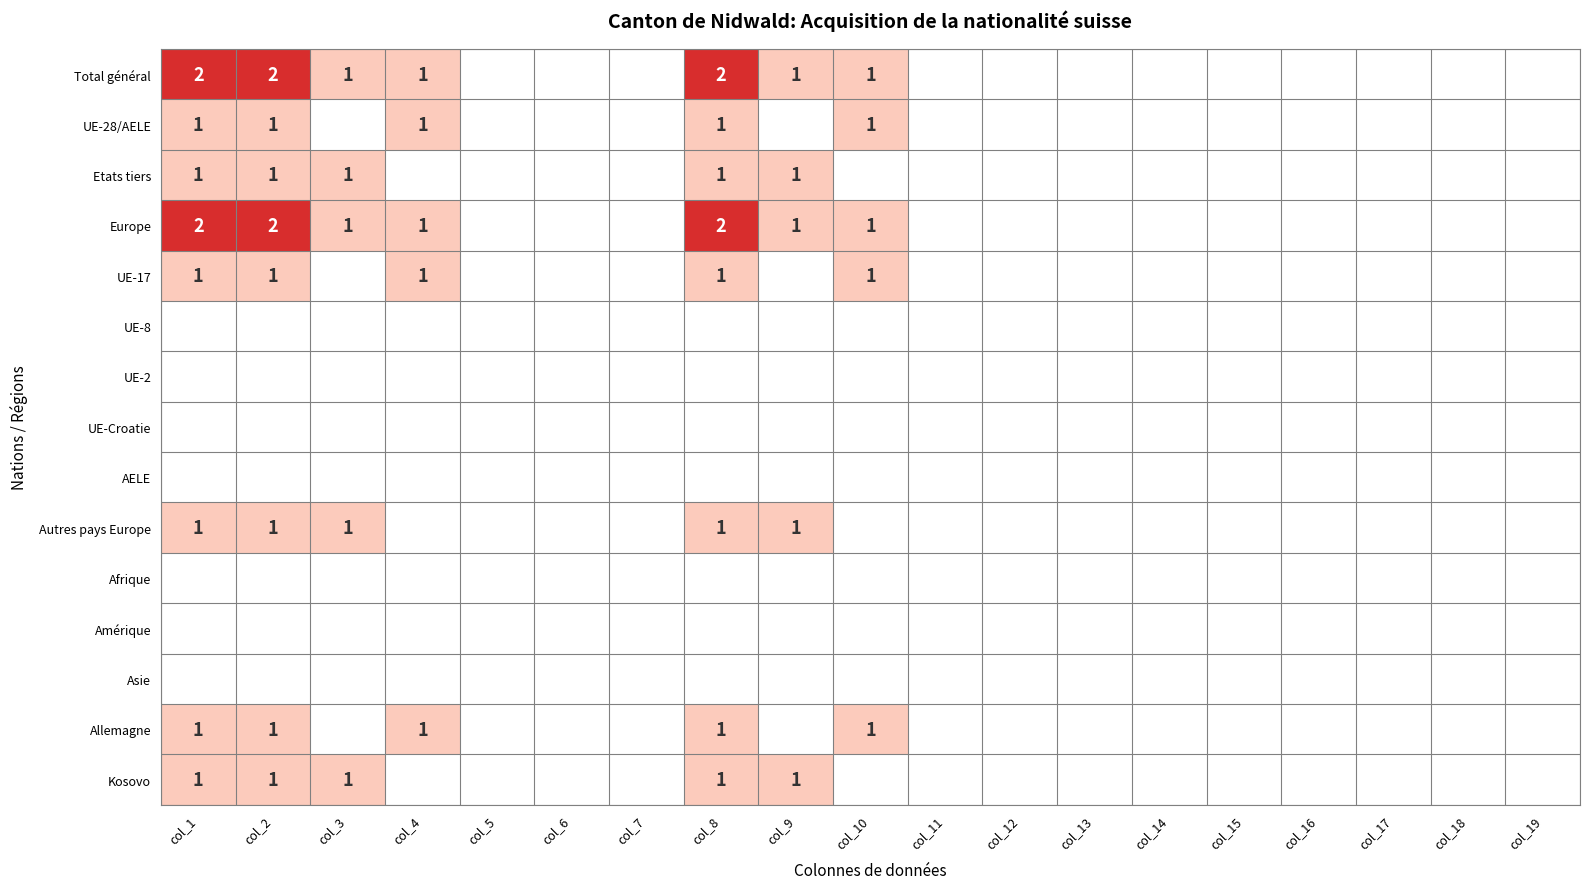

The Total général series shows 1 at col_9. True or false?

True